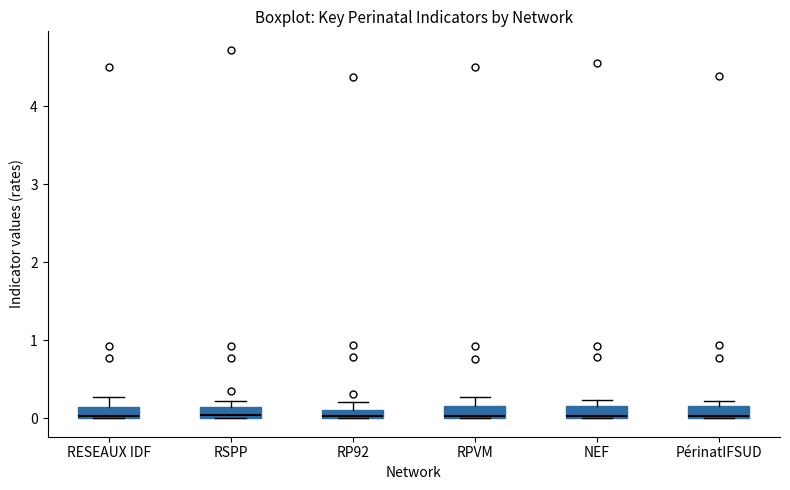

Where is the lower edge of the box for RPVM on the y-axis? The values are not printed on the chart, so give them approximately, as read against the axis.

0.0